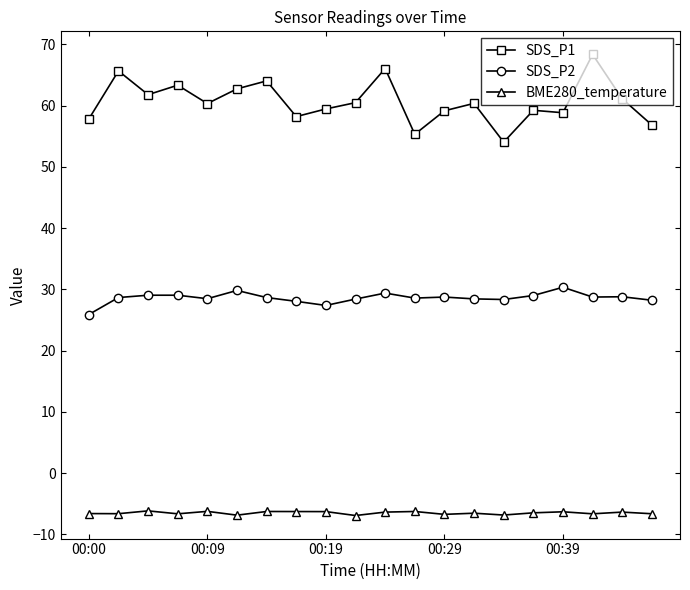

Which series has the largest total across all categories?

SDS_P1